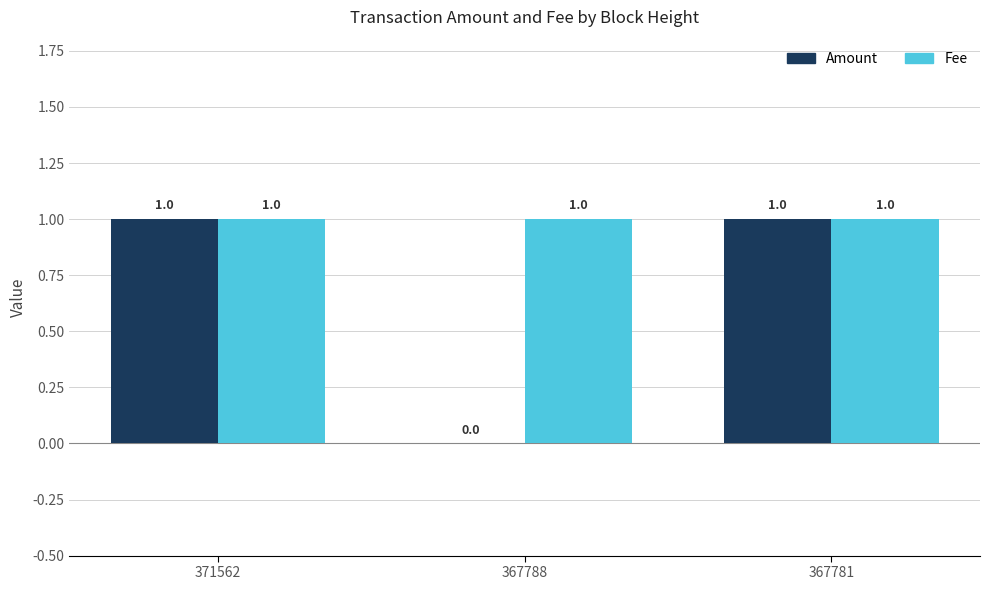

Which series has the largest range (max minus min)?

Amount